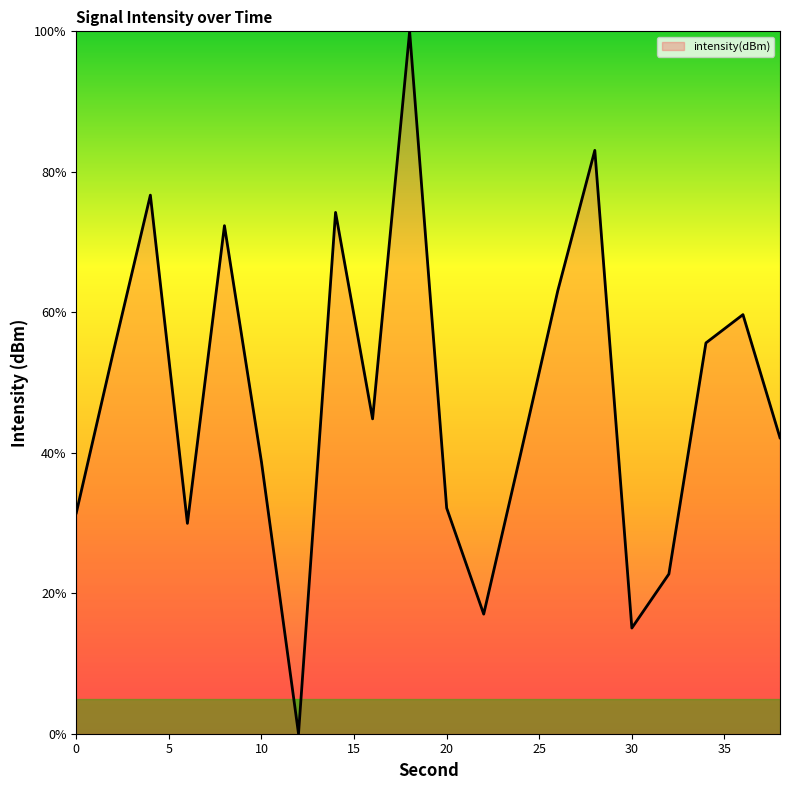

What is the maximum value shown in the chart?

100.0